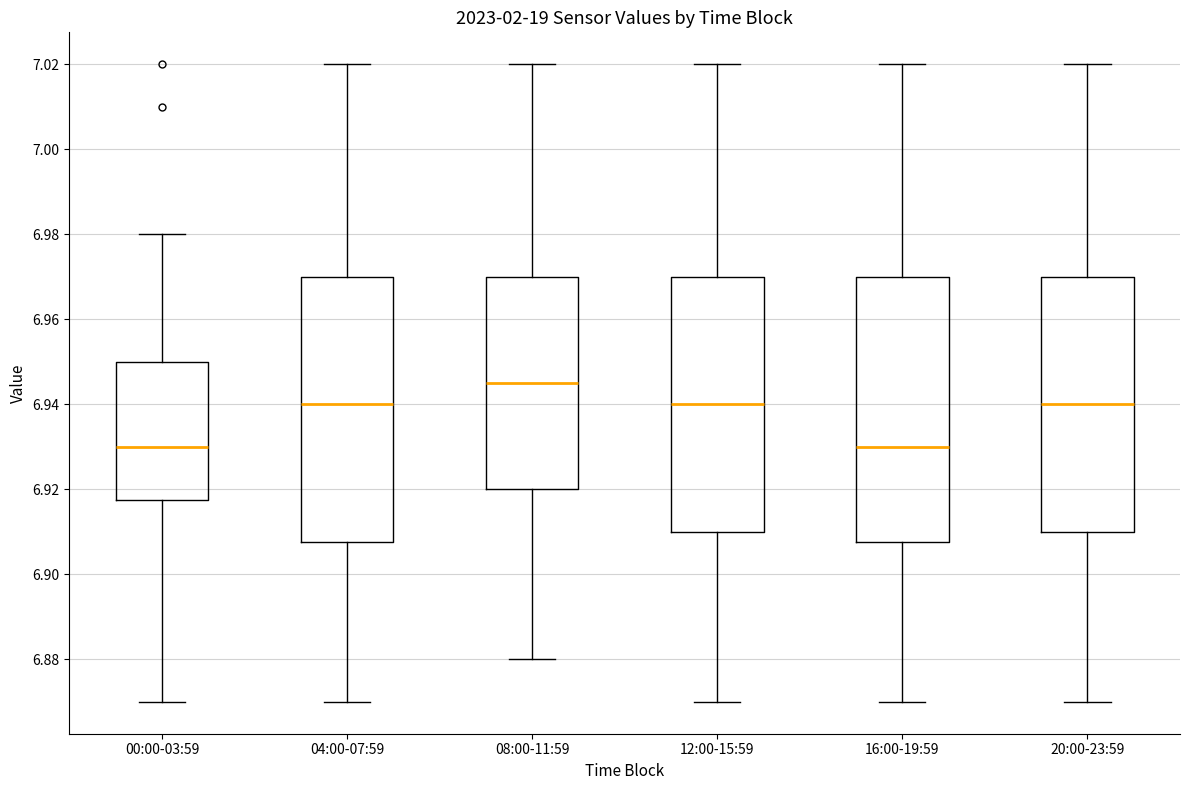

Reading left to right, read every box against the y-axis: the position of its median line, the range the box covers, and the ends of its whiskers. The values are not printed on the chart, so give them approximately, as read against the axis.

00:00-03:59: median 6.930, box 6.918 to 6.950, whiskers 6.870 to 6.980
04:00-07:59: median 6.940, box 6.908 to 6.970, whiskers 6.870 to 7.020
08:00-11:59: median 6.946, box 6.920 to 6.970, whiskers 6.880 to 7.020
12:00-15:59: median 6.940, box 6.910 to 6.970, whiskers 6.870 to 7.020
16:00-19:59: median 6.930, box 6.908 to 6.970, whiskers 6.870 to 7.020
20:00-23:59: median 6.940, box 6.910 to 6.970, whiskers 6.870 to 7.020